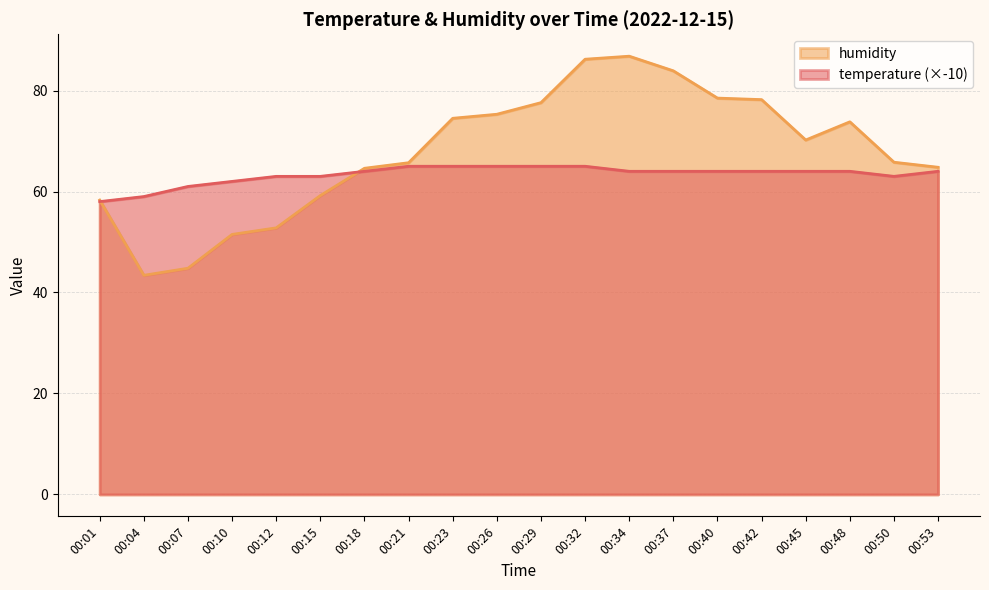

Which category has the lowest value in the temperature series?

00:01